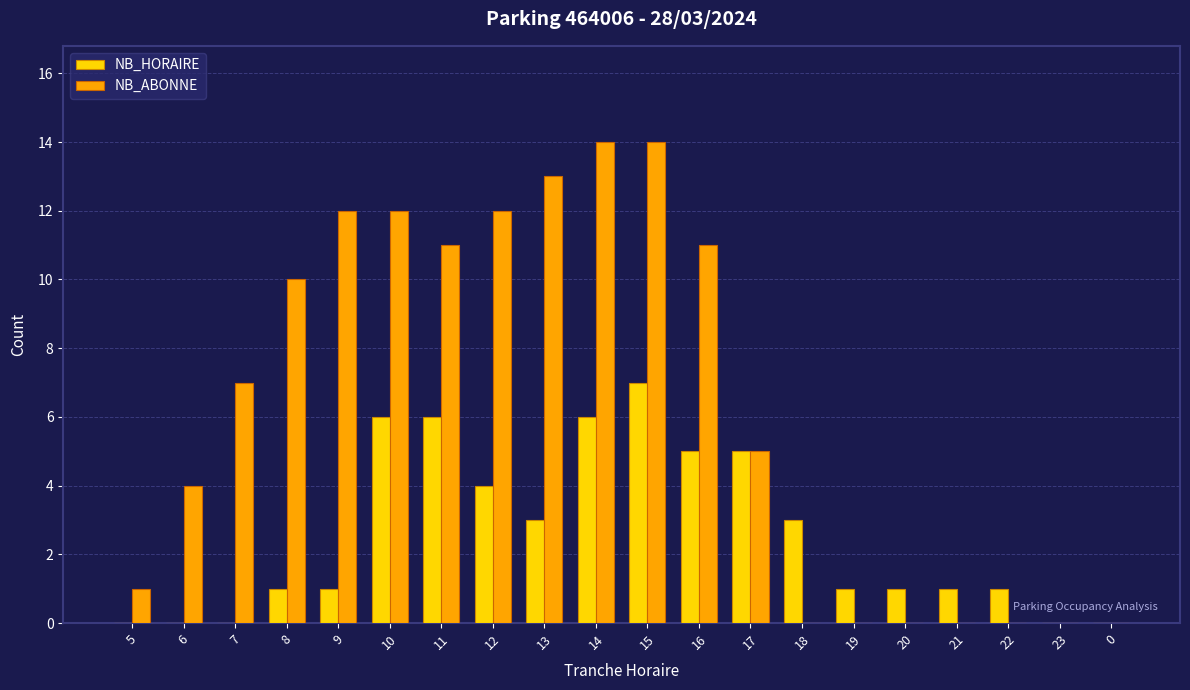

Count the number of categories in the chart.

20